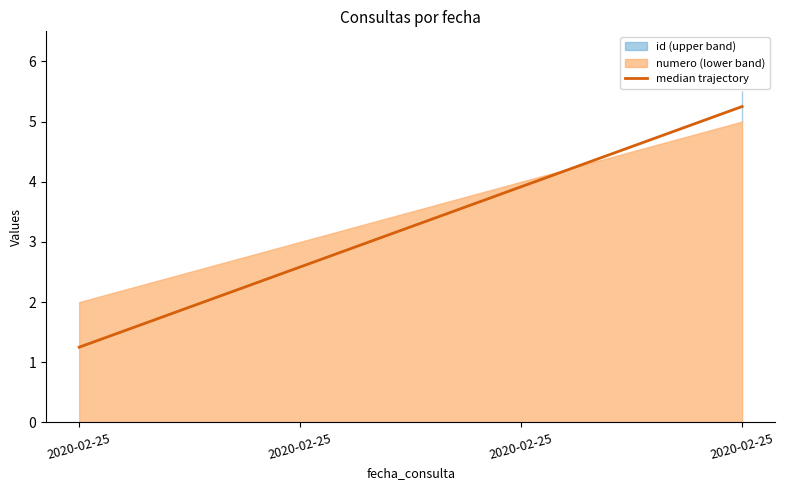

Does the chart display data point markers on the line(s)?

No